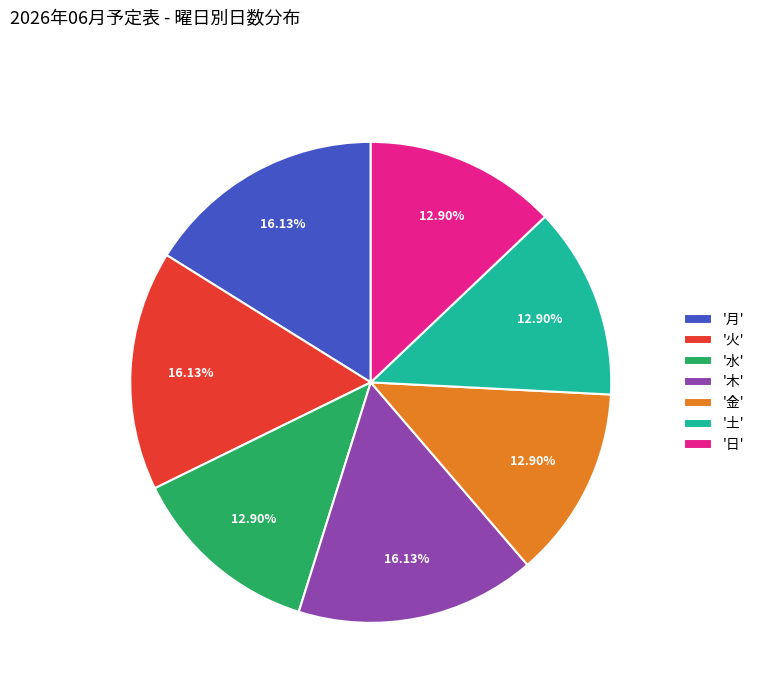

Does any single category account for the majority?

No